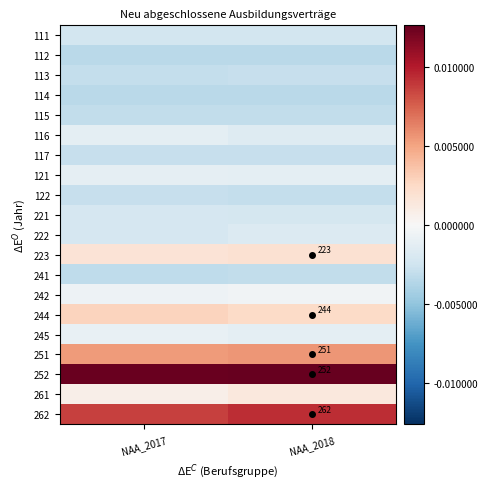

Which has a higher value, NAA_2017 or NAA_2018?

NAA_2017